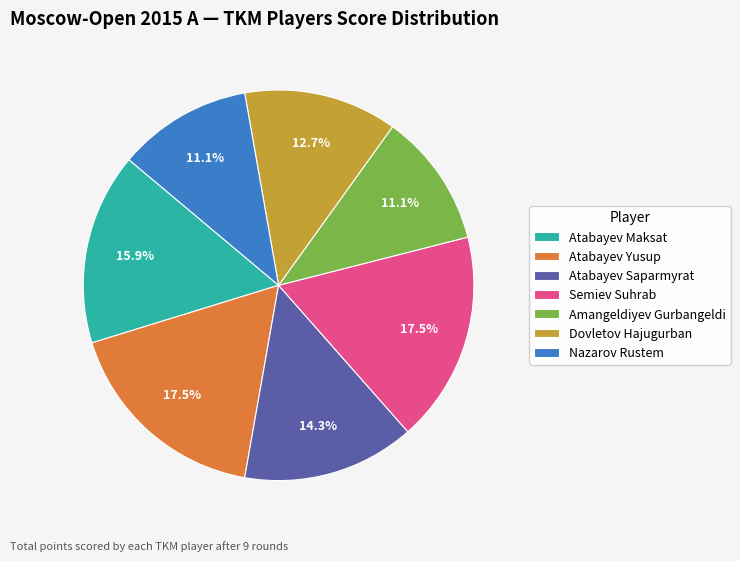

Is there any slice that represents more than half of the pie?

No